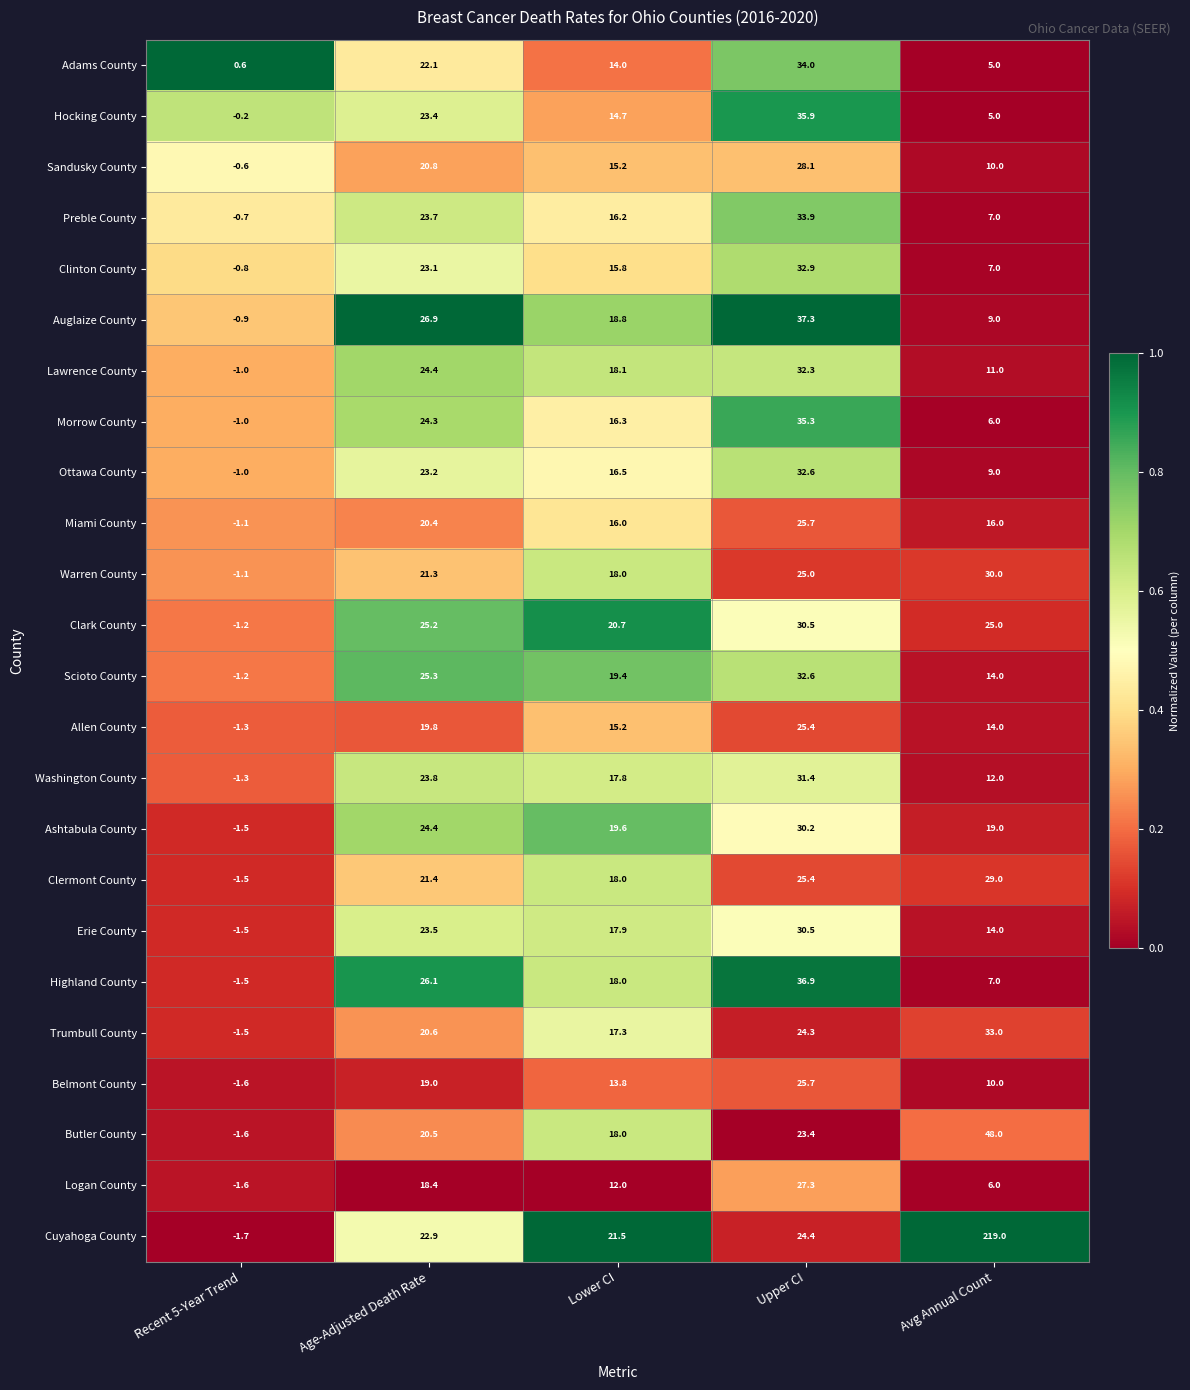

At how many categories does at least one series exceed 0?

5